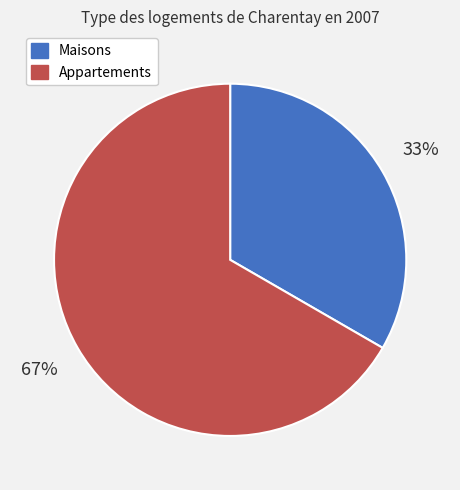

Count the number of slices in the pie.

2